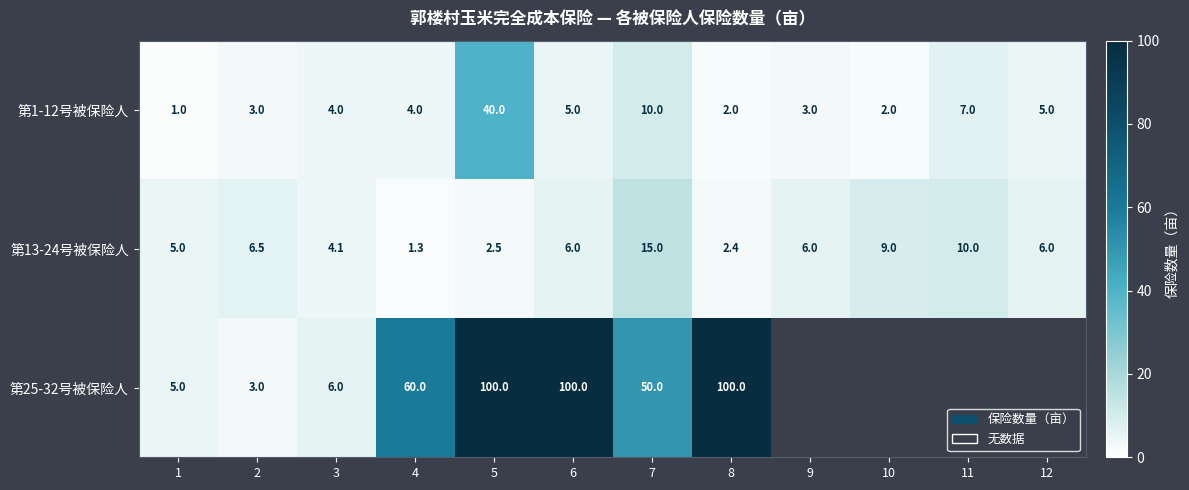

Rank the series at 6 from highest to lowest value.

第25-32号被保险人, 第13-24号被保险人, 第1-12号被保险人